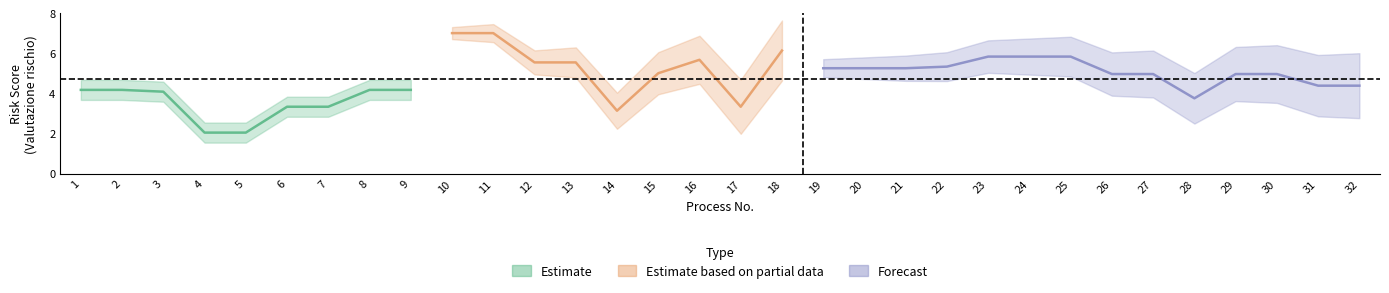

Does the chart display data point markers on the line(s)?

No